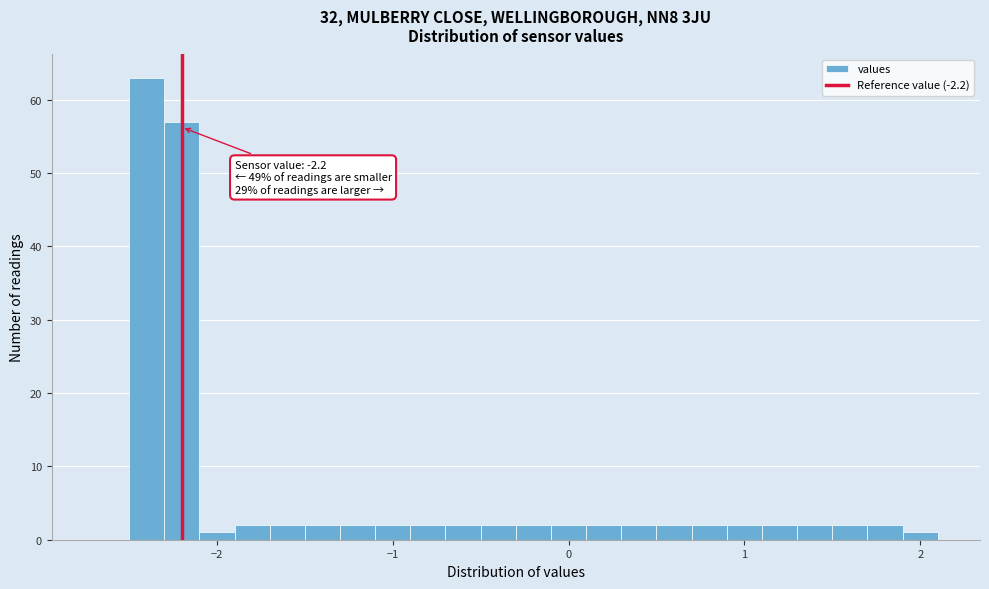

Read against the x-axis, roughly where is the centre of the tallest bar?

-2.4